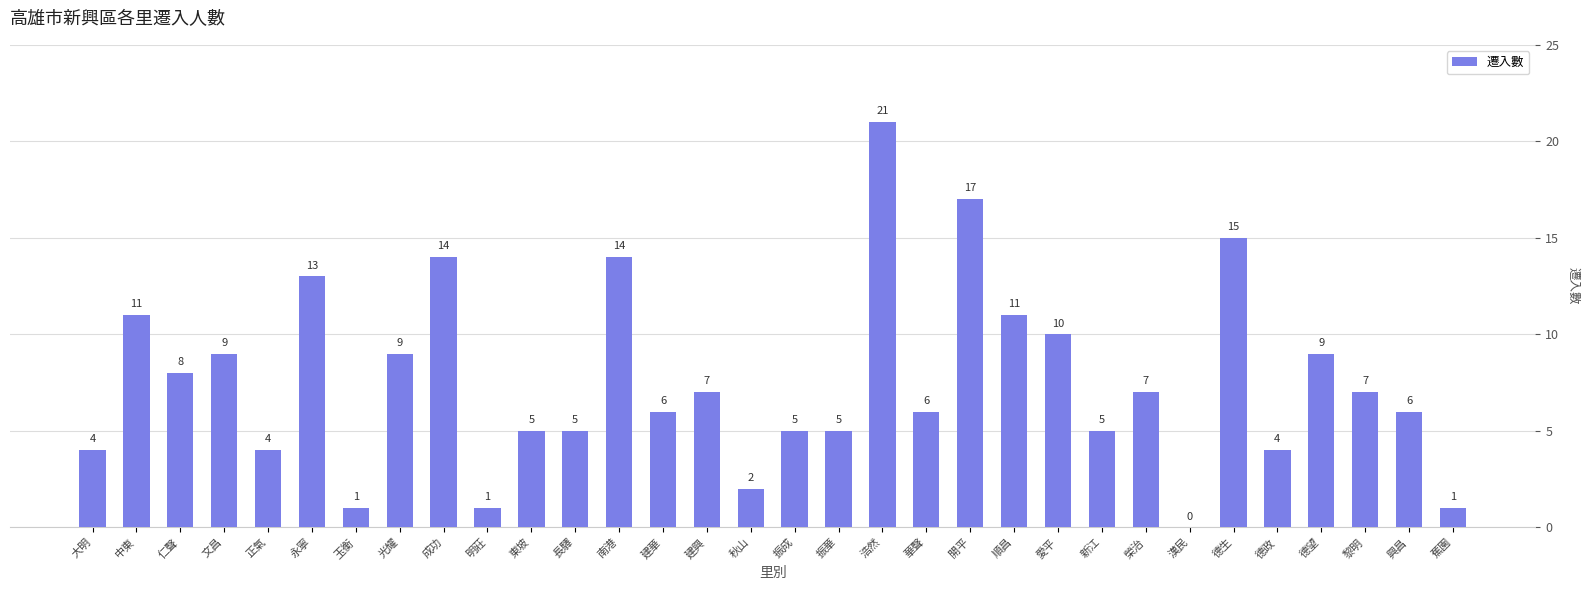

Reading left to right, list all the values displayed in this chart.

大明=4	中東=11	仁聲=8	文昌=9	正氣=4	永寧=13	玉衡=1	光耀=9	成功=14	明莊=1	東坡=5	長驛=5	南港=14	建華=6	建興=7	秋山=2	振成=5	振華=5	浩然=21	華聲=6	開平=17	順昌=11	愛平=10	新江=5	榮治=7	漢民=0	德生=15	德政=4	德望=9	黎明=7	興昌=6	蕉園=1